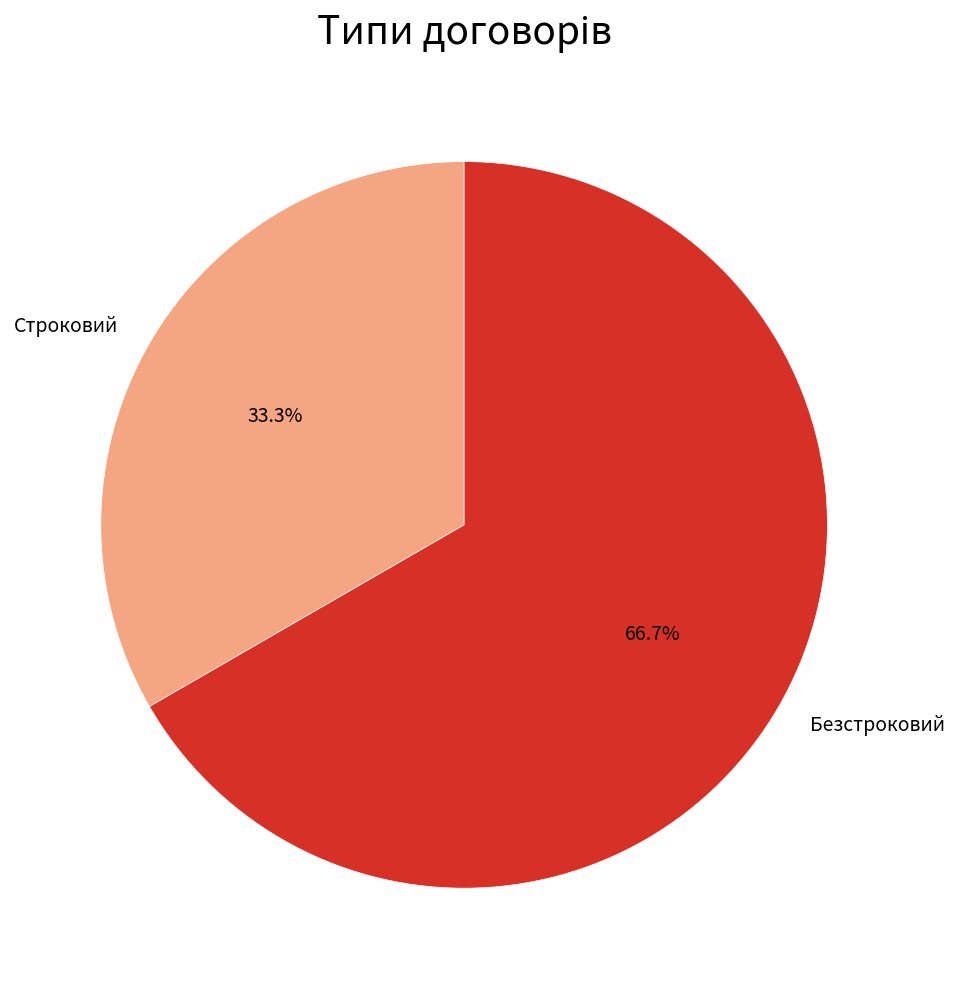

Do Безстроковий and Строковий together represent more than half of the pie?

Yes